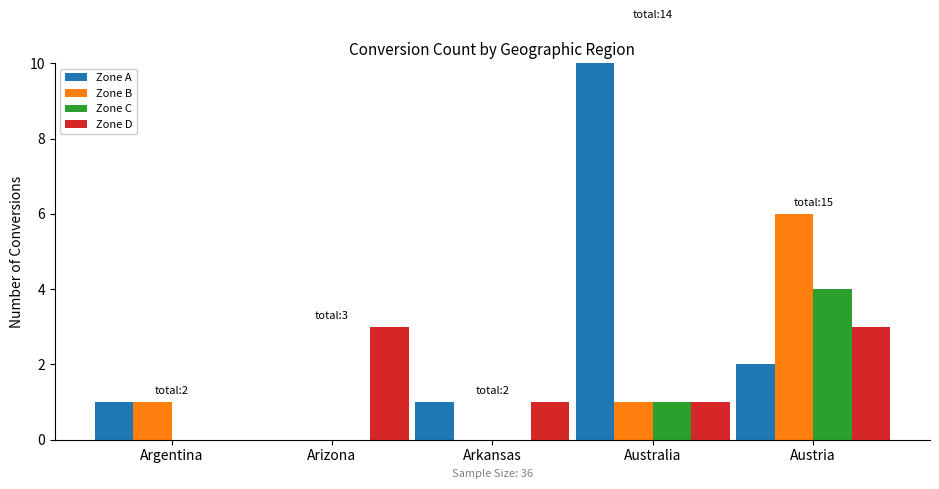

Which series has the largest total across all categories?

Zone A